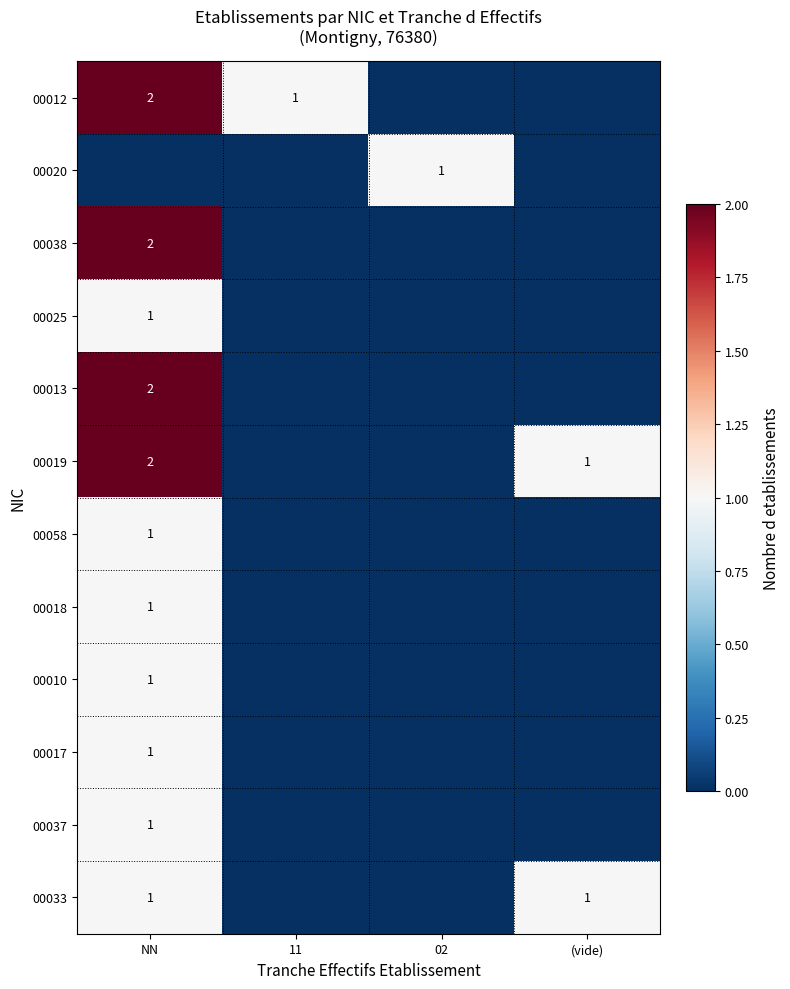

True or false: 00017 has a value of 1 at NN.

True